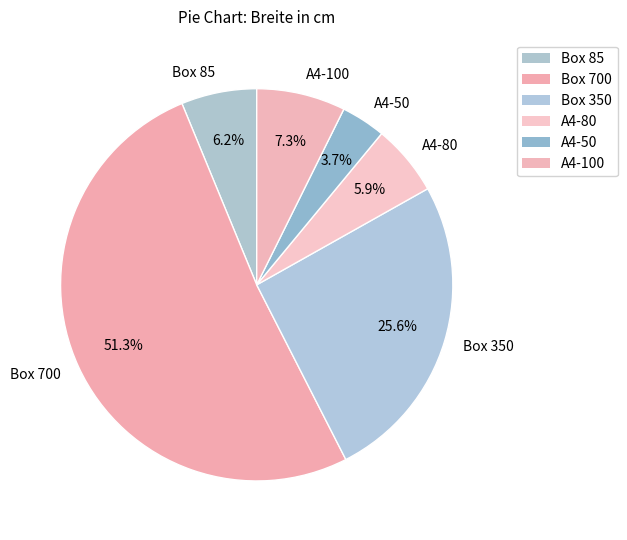

What is the ratio of the value at Box 85 to the value at Box 350?

0.2